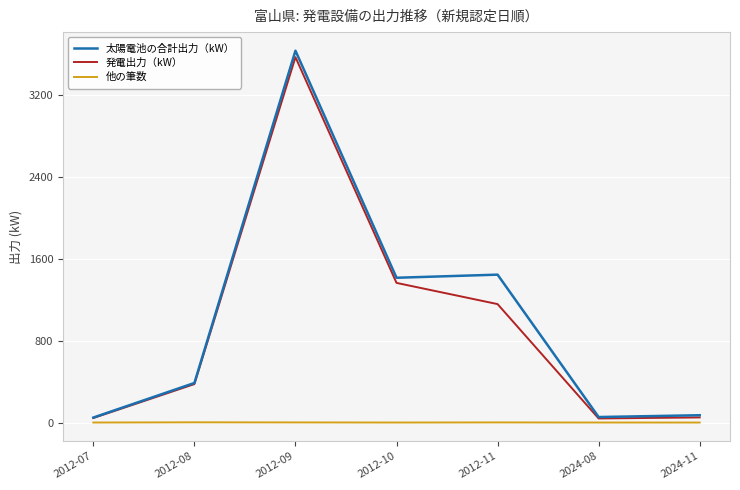

What is the approximate value of 発電出力（kW） at 2012-09?

3570.1